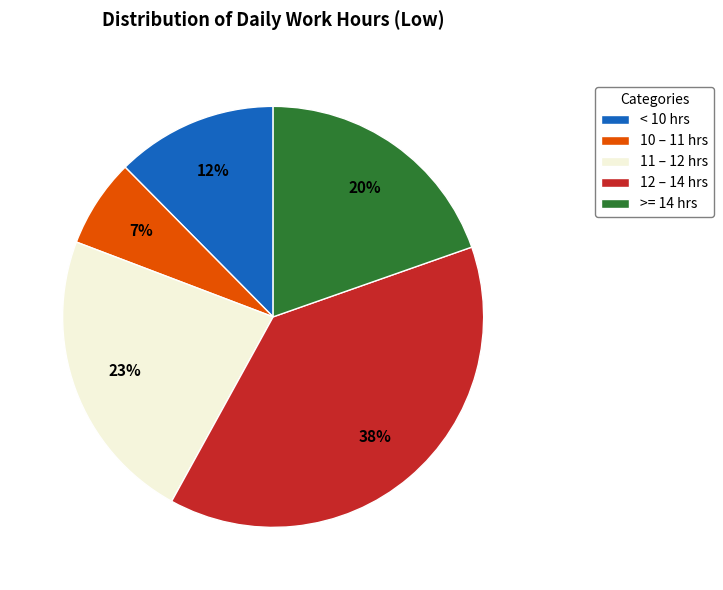

Which slice is the largest?

12 – 14 hrs